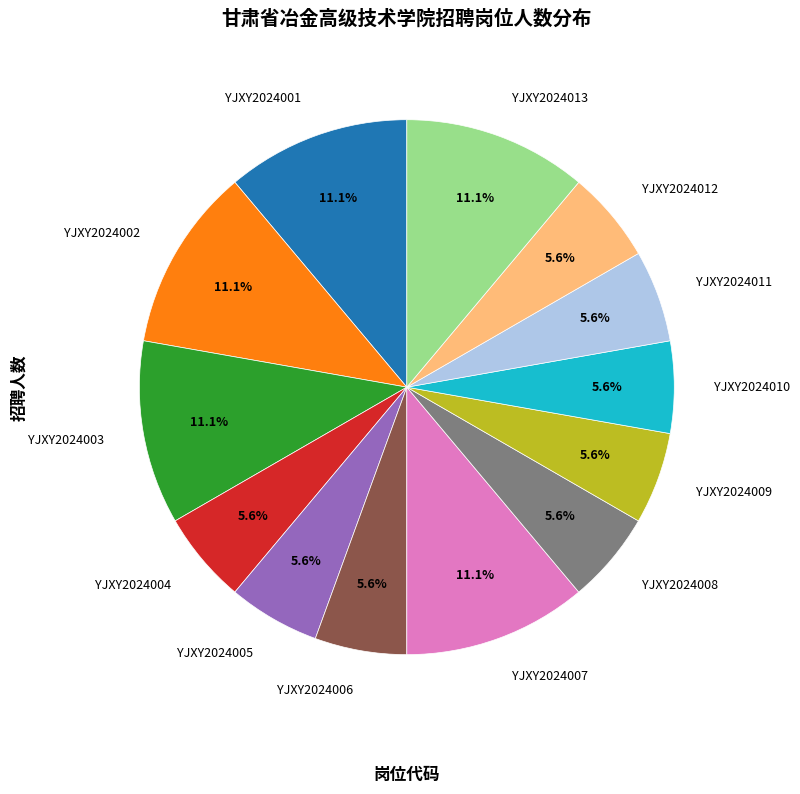

What is the ratio of the value at YJXY2024006 to the value at YJXY2024011?

1.0